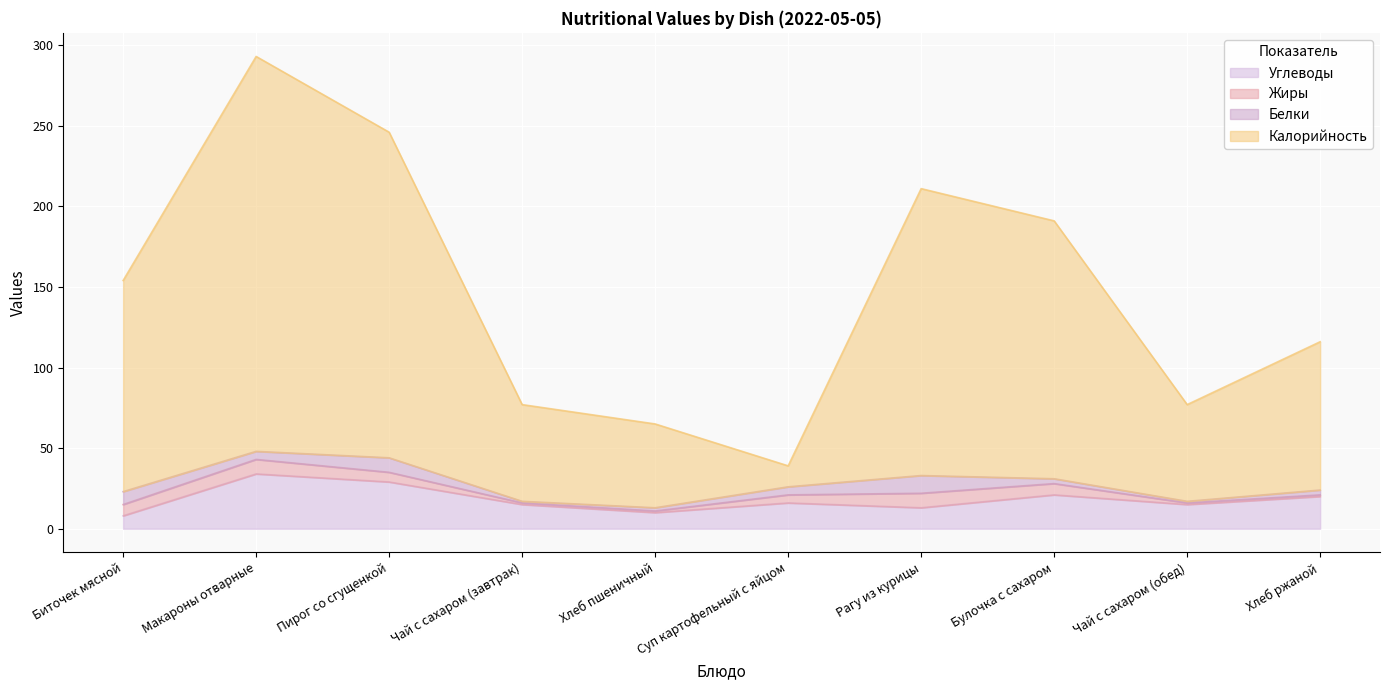

How many values in the Калорийность series exceed 154?

4